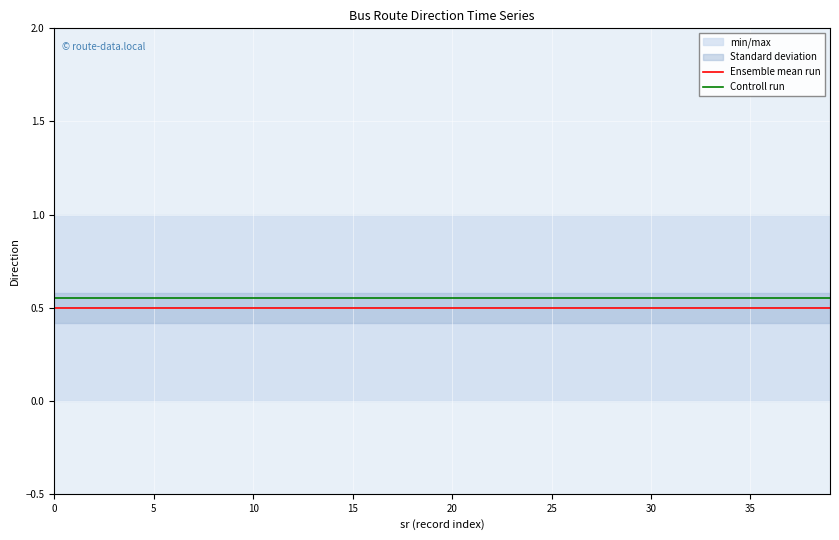

True or false: Ensemble mean run has a value of 0.3 at 5.

False